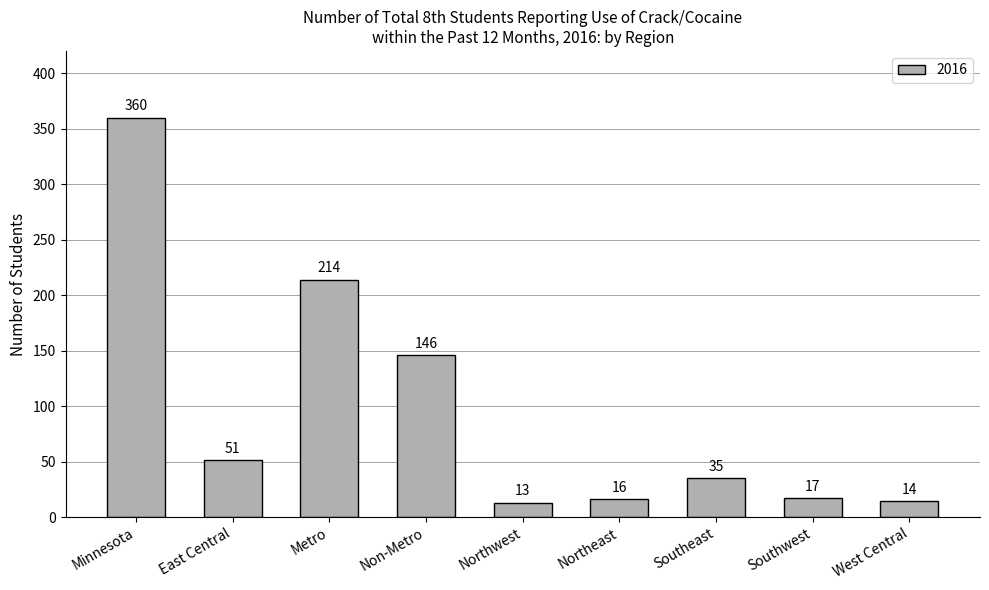

What is the label of the 5th bar from the left?

Northwest